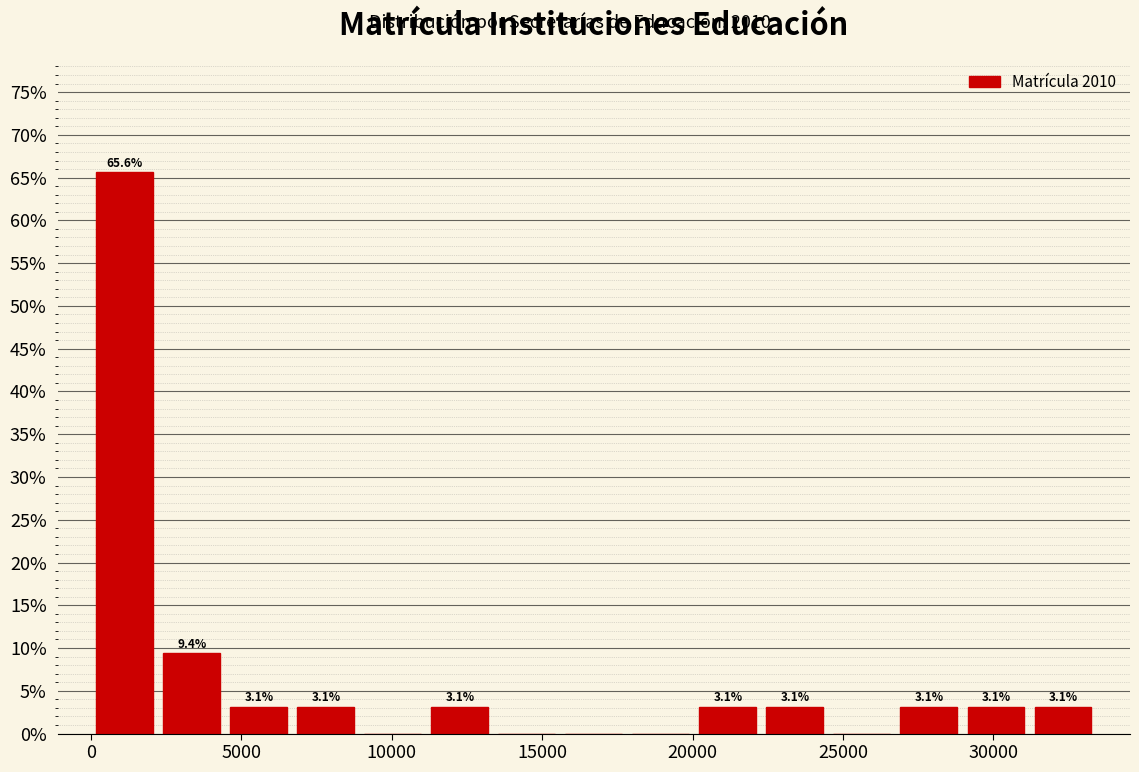

Which range on the x-axis has the tallest bar?

0 to 2000